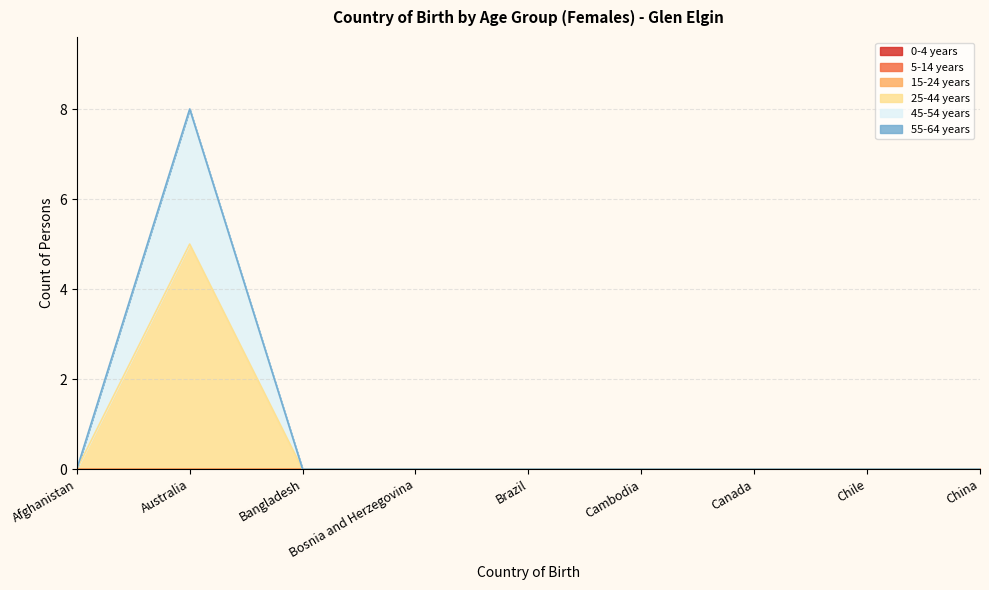

What is the greatest value displayed?

5